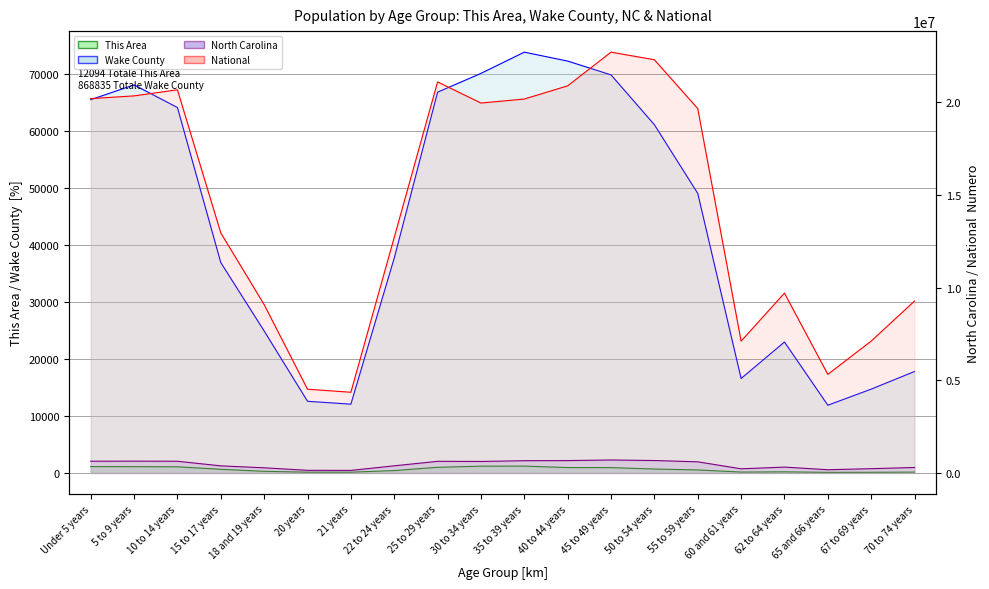

In National, how many points are lower than both neighbors (excluding endpoints)?

4